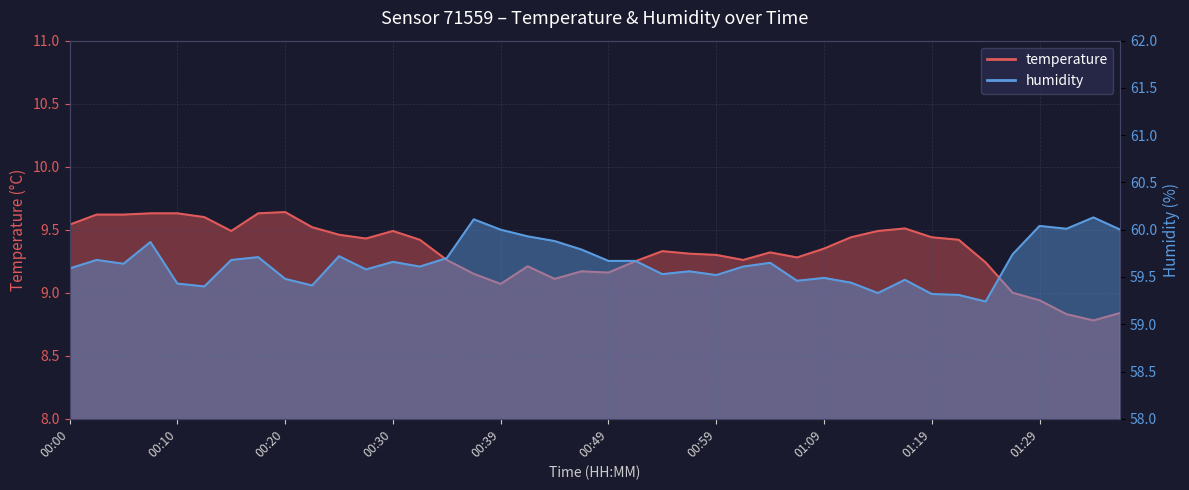

What is the sum of the humidity values at 00:15 and 00:32?

119.3